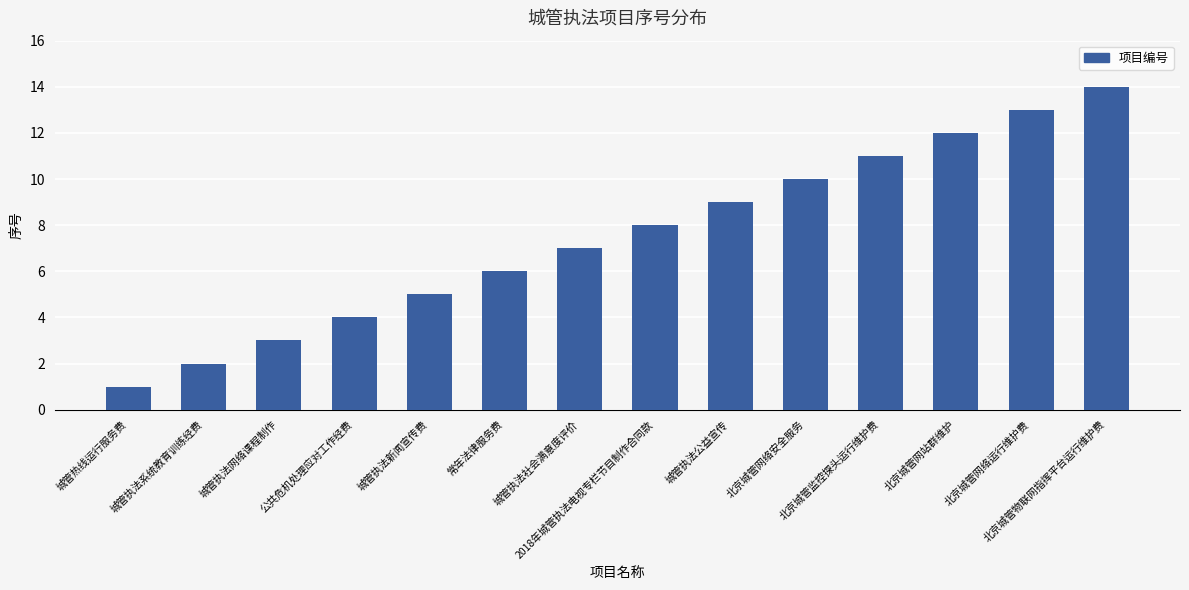

Rank the categories by value from highest to lowest.

北京城管物联网指挥平台运行维护费, 北京城管网络运行维护费, 北京城管网站群维护, 北京城管监控探头运行维护费, 北京城管网络安全服务, 城管执法公益宣传, 2018年城管执法电视专栏节目制作合同款, 城管执法社会满意度评价, 常年法律服务费, 城管执法新闻宣传费, 公共危机处理应对工作经费, 城管执法网络课程制作, 城管执法系统教育训练经费, 城管热线运行服务费